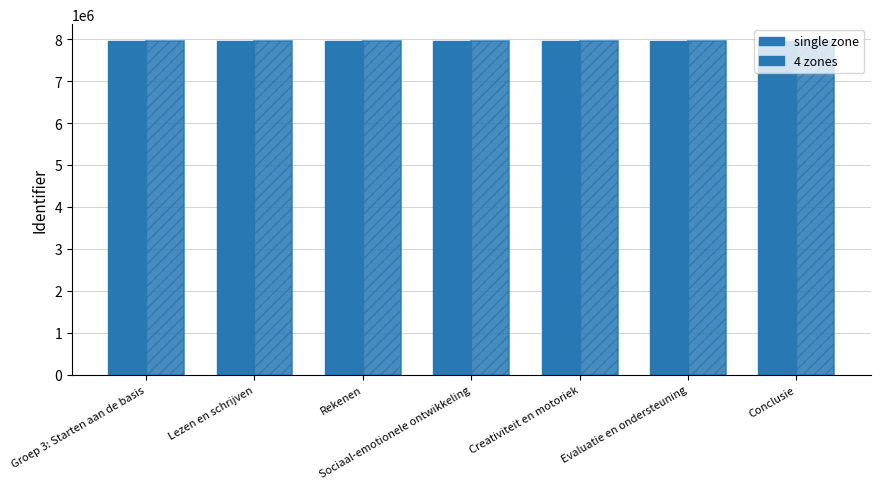

Are the bars horizontal?

No